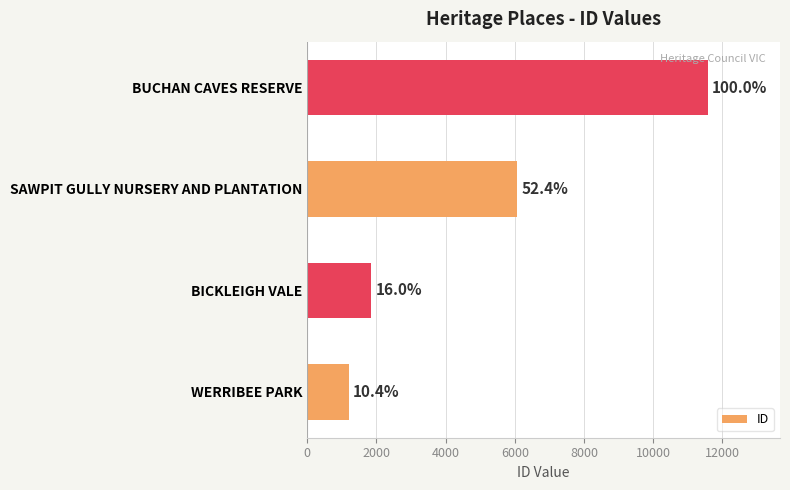

Does the chart contain any negative values?

No